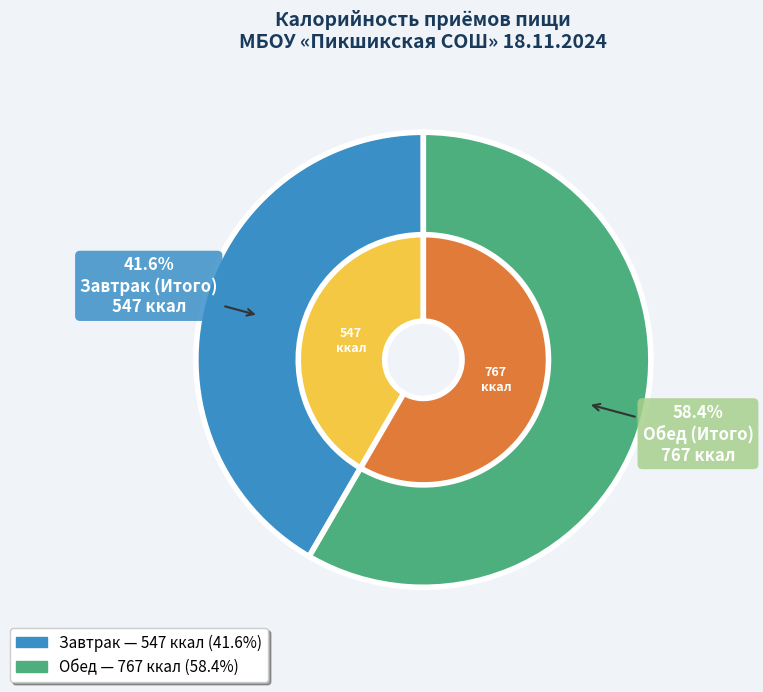

To the nearest percent, what is the combined percentage of Завтрак (Итого) and Обед (Итого)?

100%